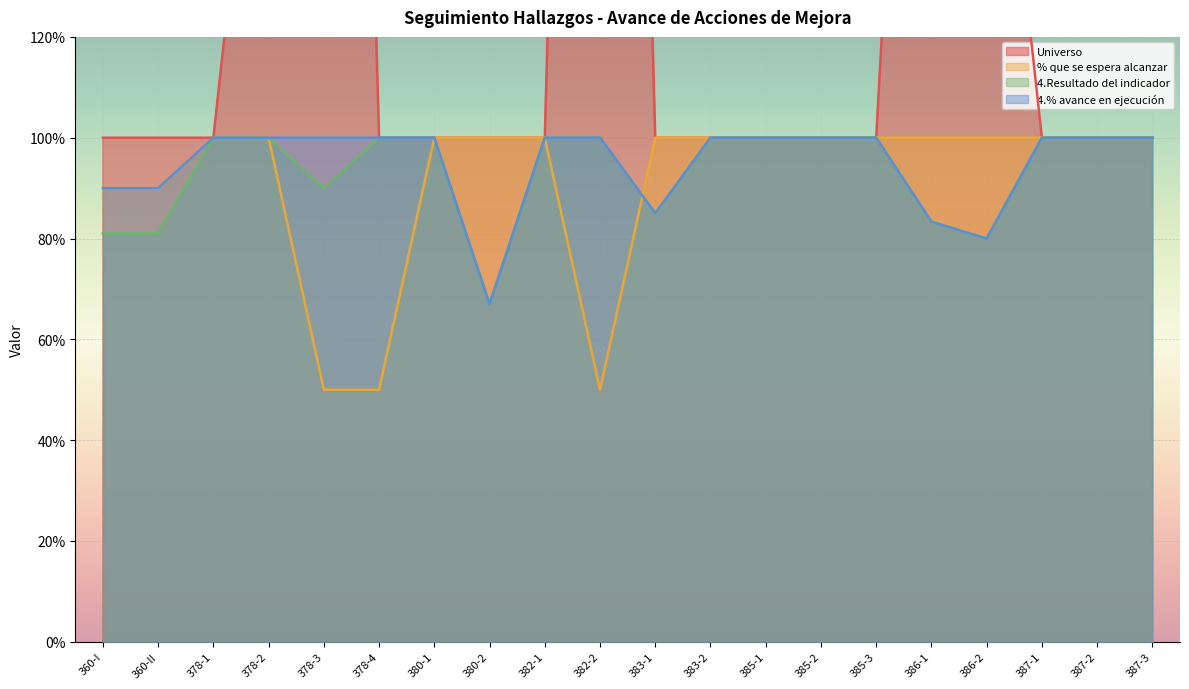

What is the spread (max minus min) of values at 380-2?

0.3